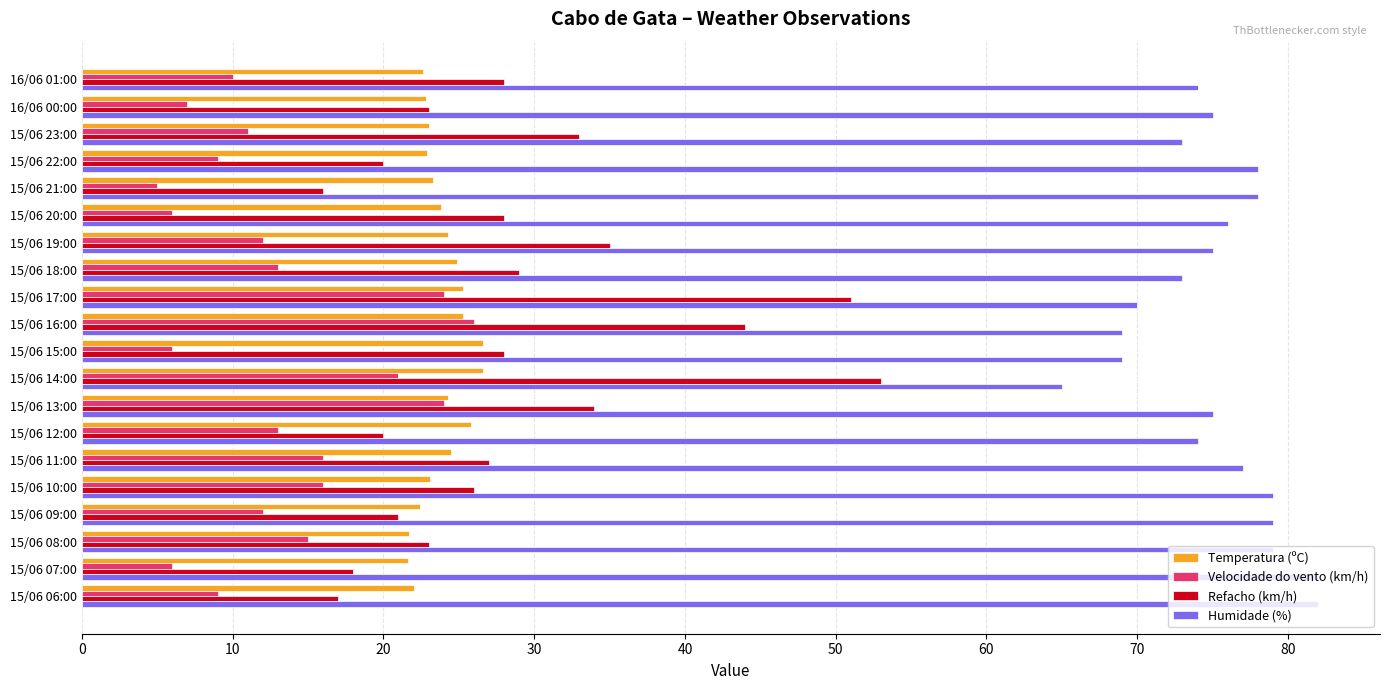

What is the minimum value shown in the chart?

5.0